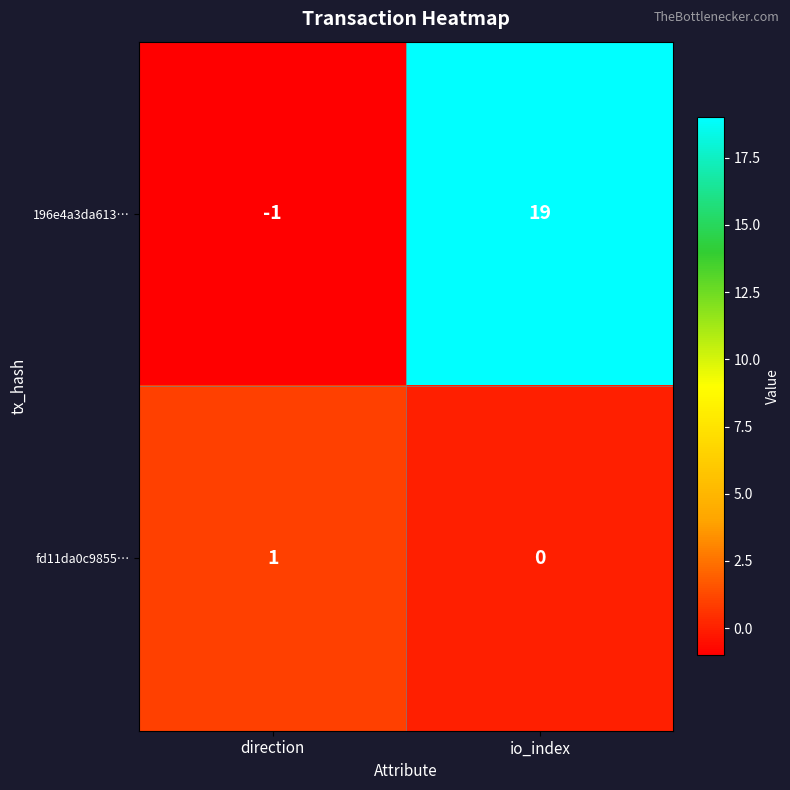

Rank the series by their average value, from highest to lowest.

196e4a3da613…, fd11da0c9855…